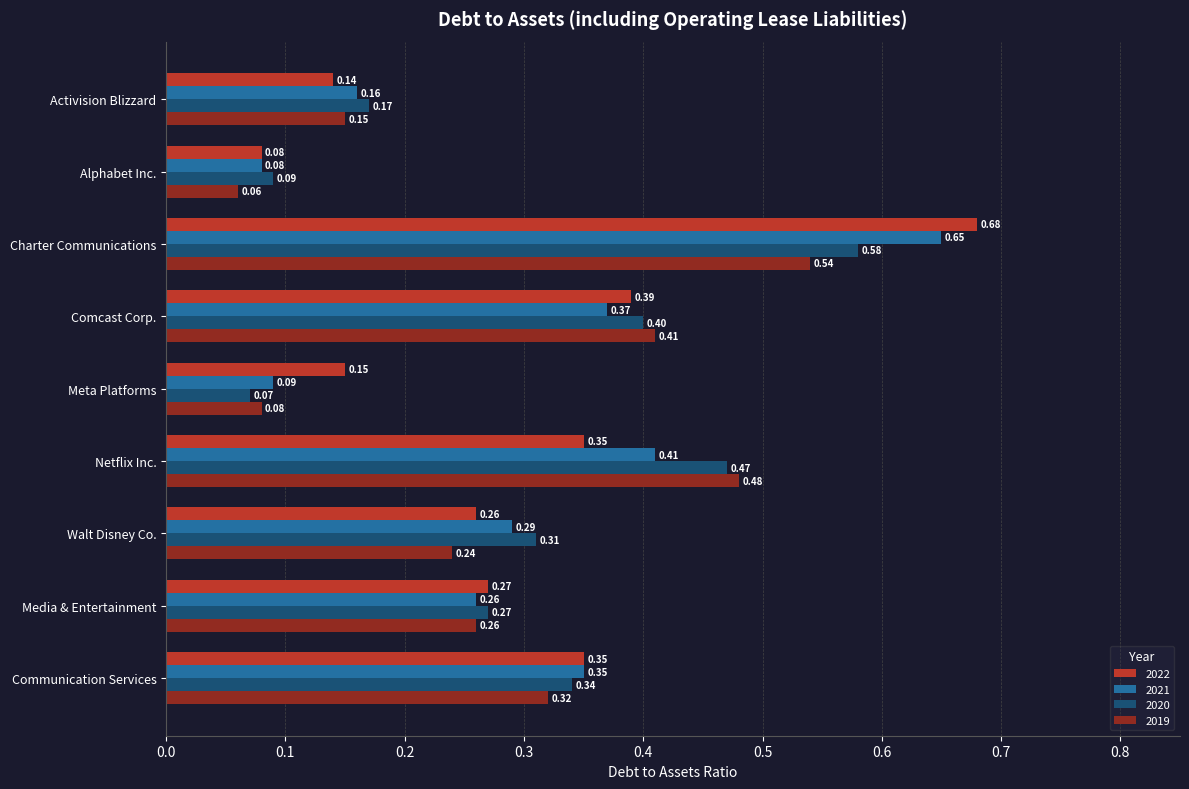

Where is 2019 nearest to the value 0?

Alphabet Inc.